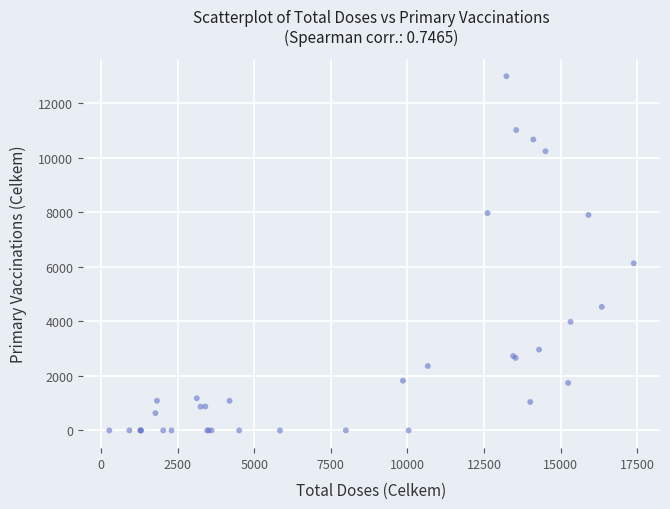

What Y value in the scatter plot is closest to 6490?

6125